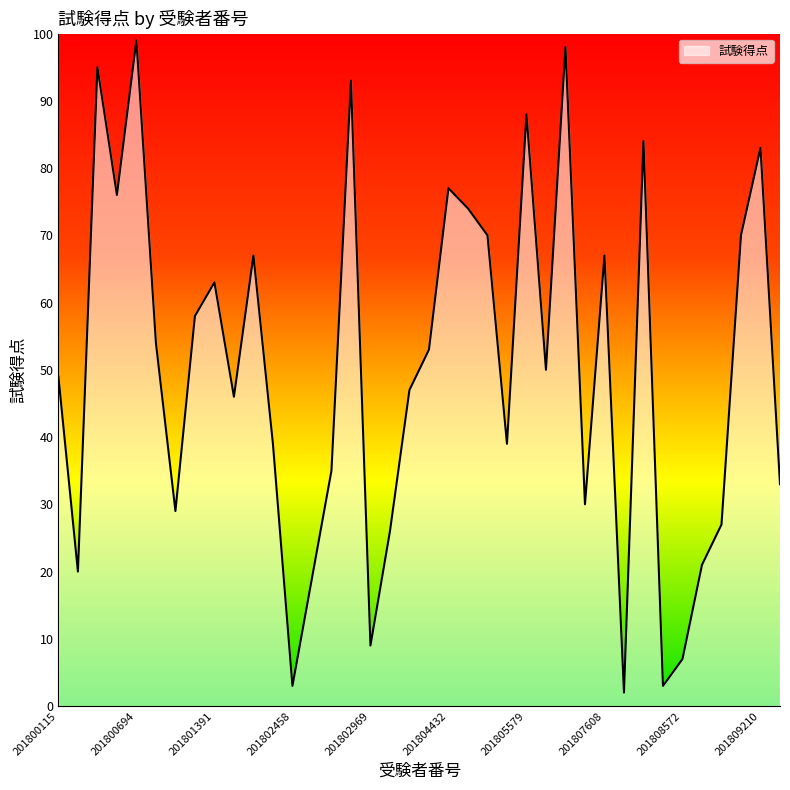

What is the difference between the maximum and minimum values?

97